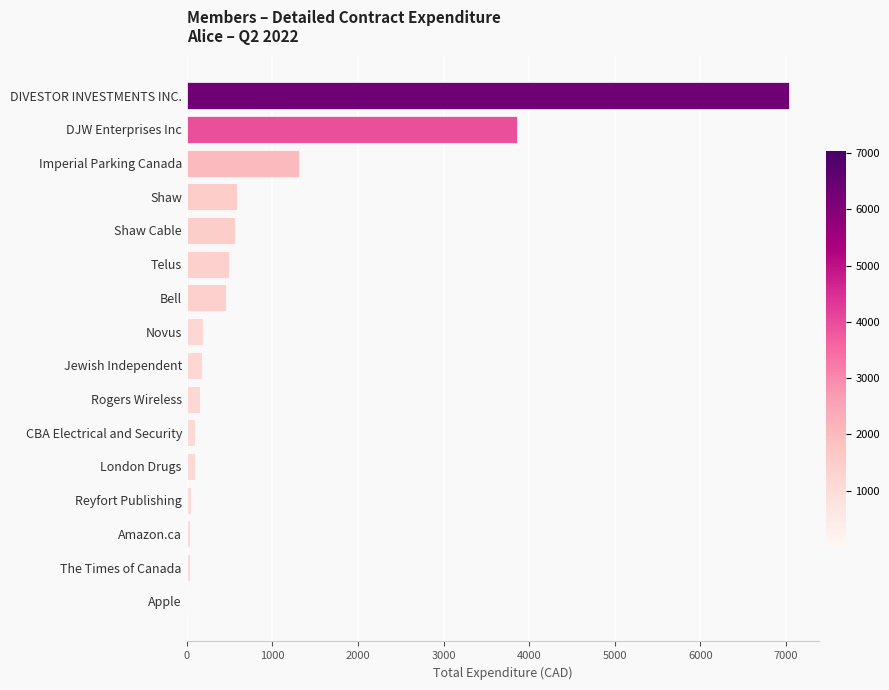

Which category has the highest value across all series?

DIVESTOR INVESTMENTS INC.